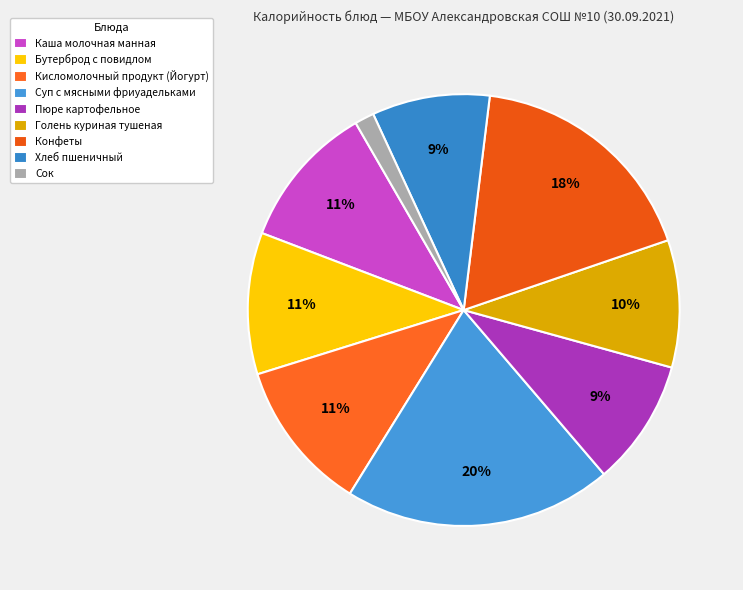

To the nearest percent, what percentage of the pie is Бутерброд с повидлом?

11%